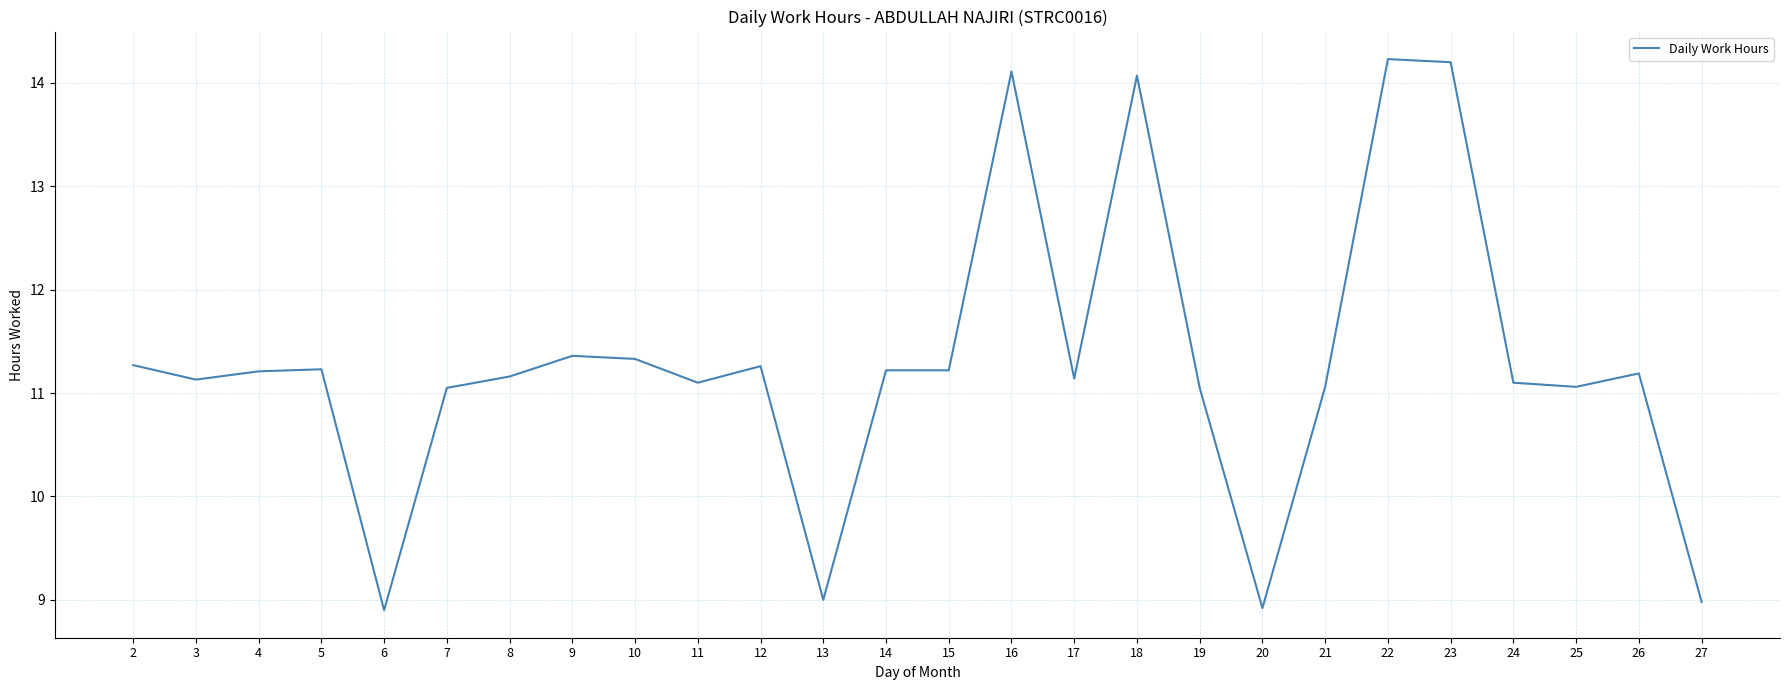

What is the greatest value displayed?

14.2